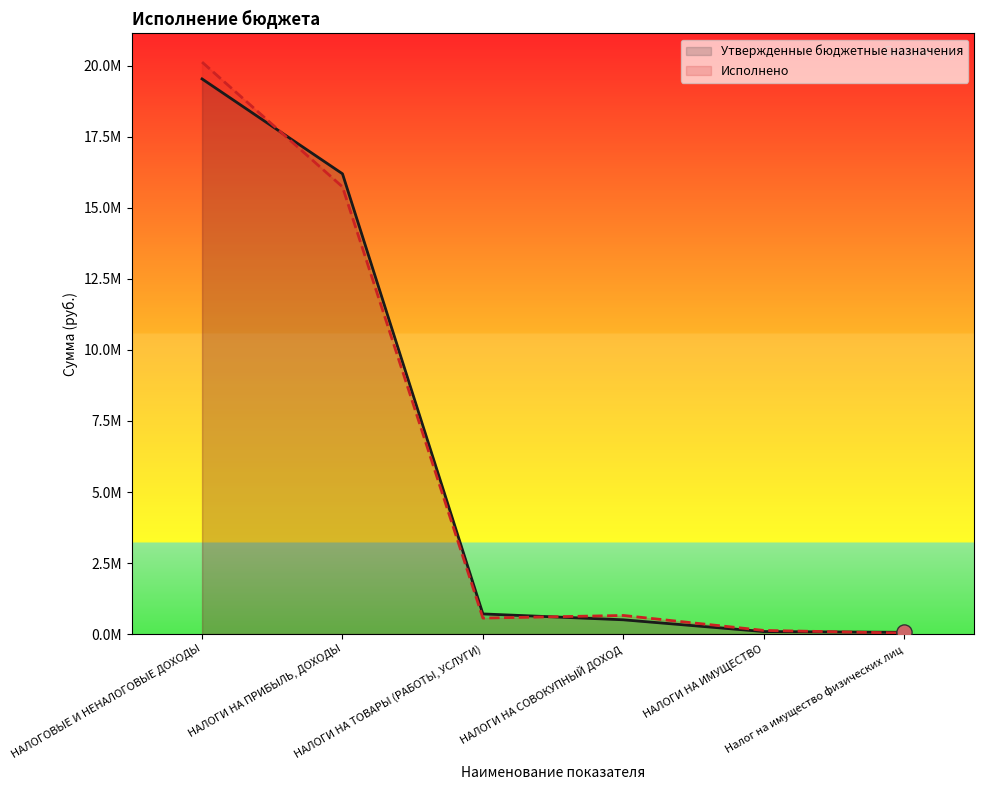

What is the total value across all series at НАЛОГИ НА ТОВАРЫ (РАБОТЫ, УСЛУГИ)?

1271138.4